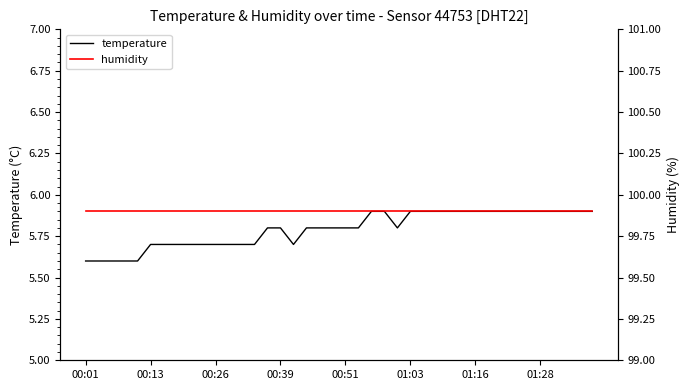

Rank the series at 29 from highest to lowest value.

humidity, temperature